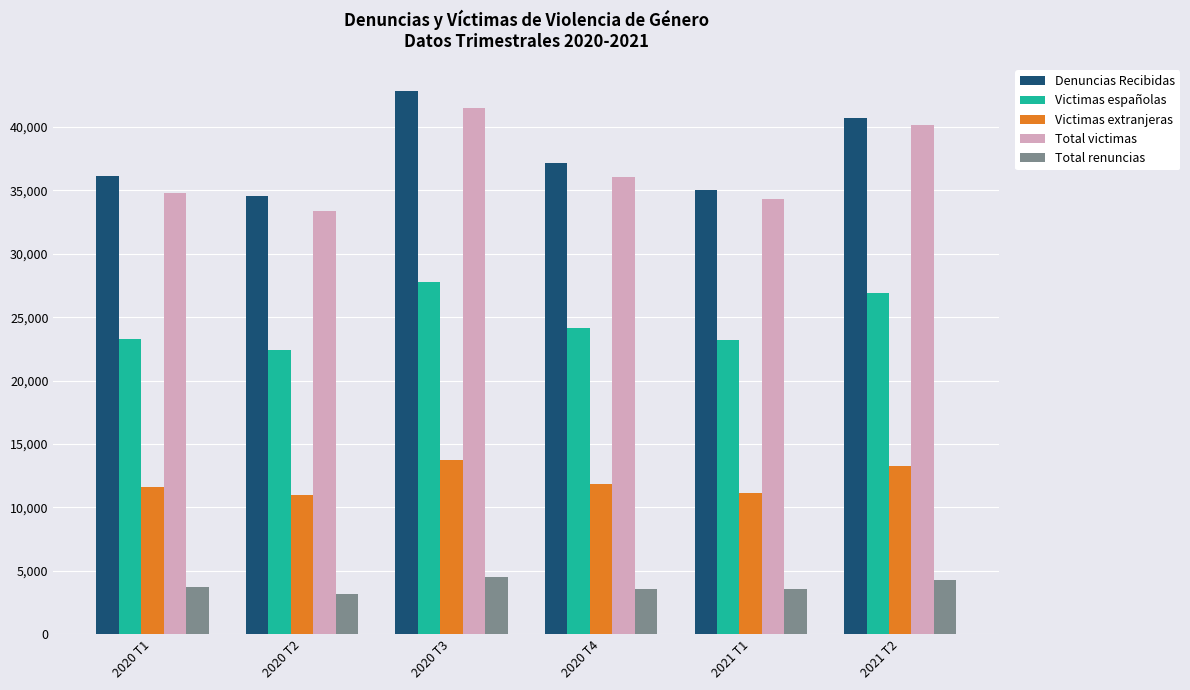

What is the label of the 6th bar from the left?

2021 T2